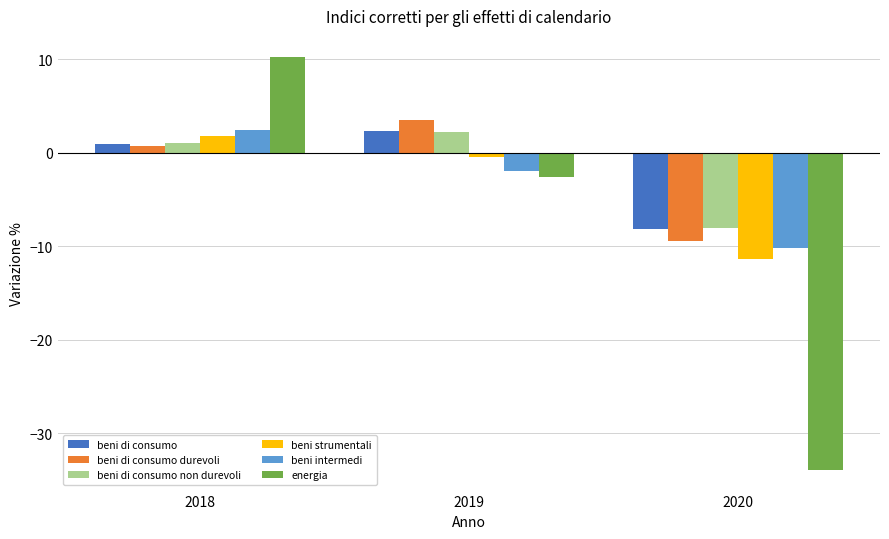

What is the sum of all beni di consumo non durevoli values?

-4.7